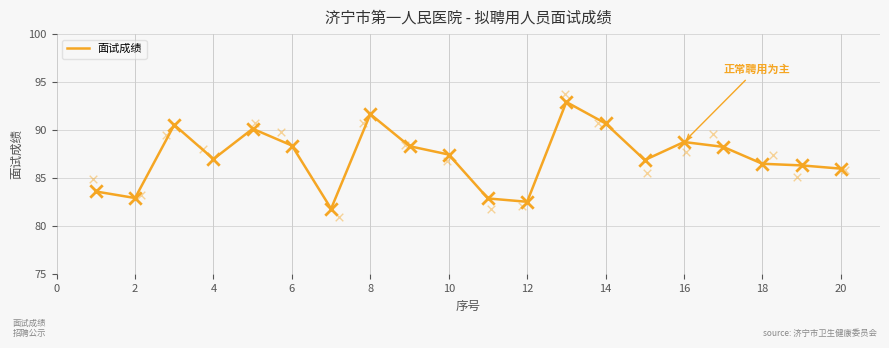

The 面试成绩 series shows 113.9 at 12. True or false?

False